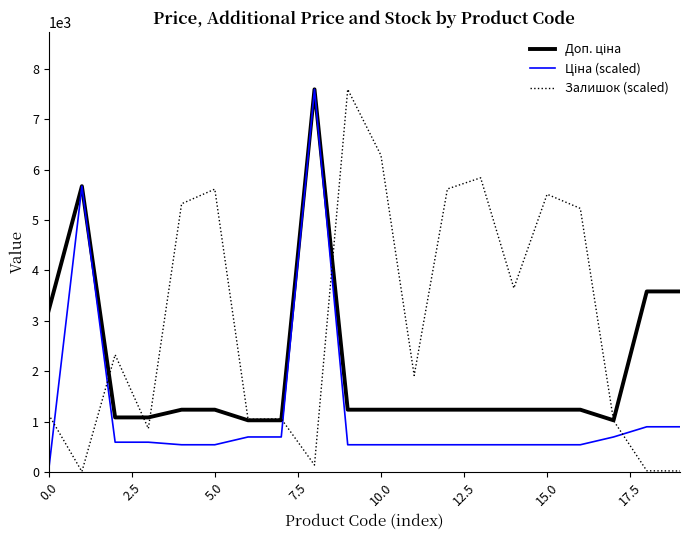

Which series has the widest spread of values?

Залишок (scaled)